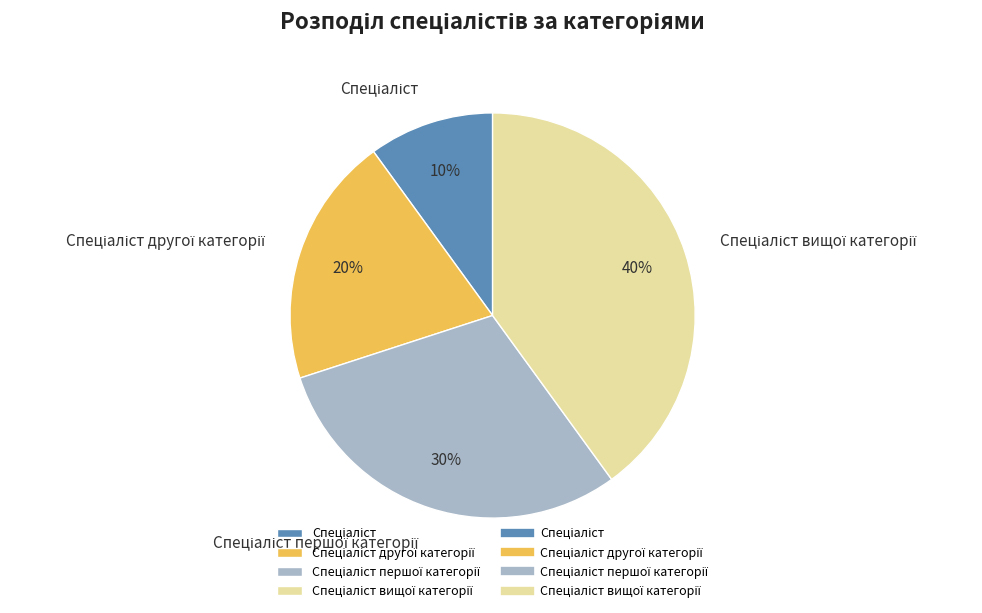

Count the number of slices in the pie.

4